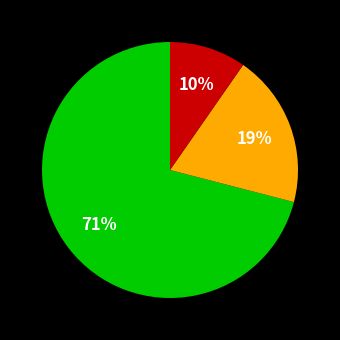

Count the number of slices in the pie.

3